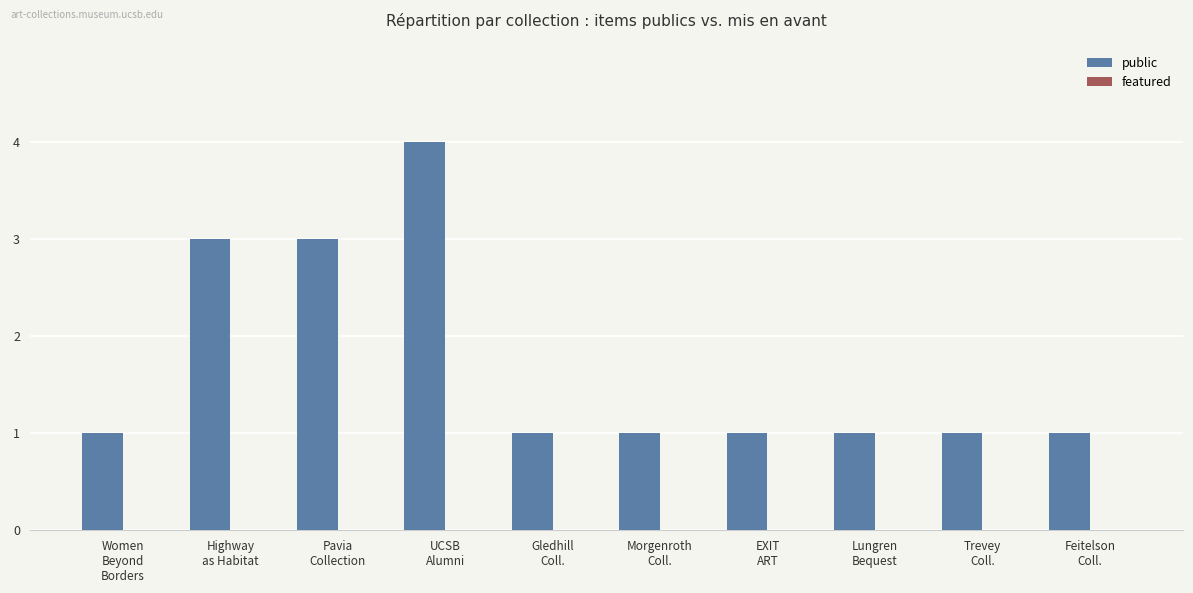

What is the label of the 9th bar from the left?

Trevey
Coll.